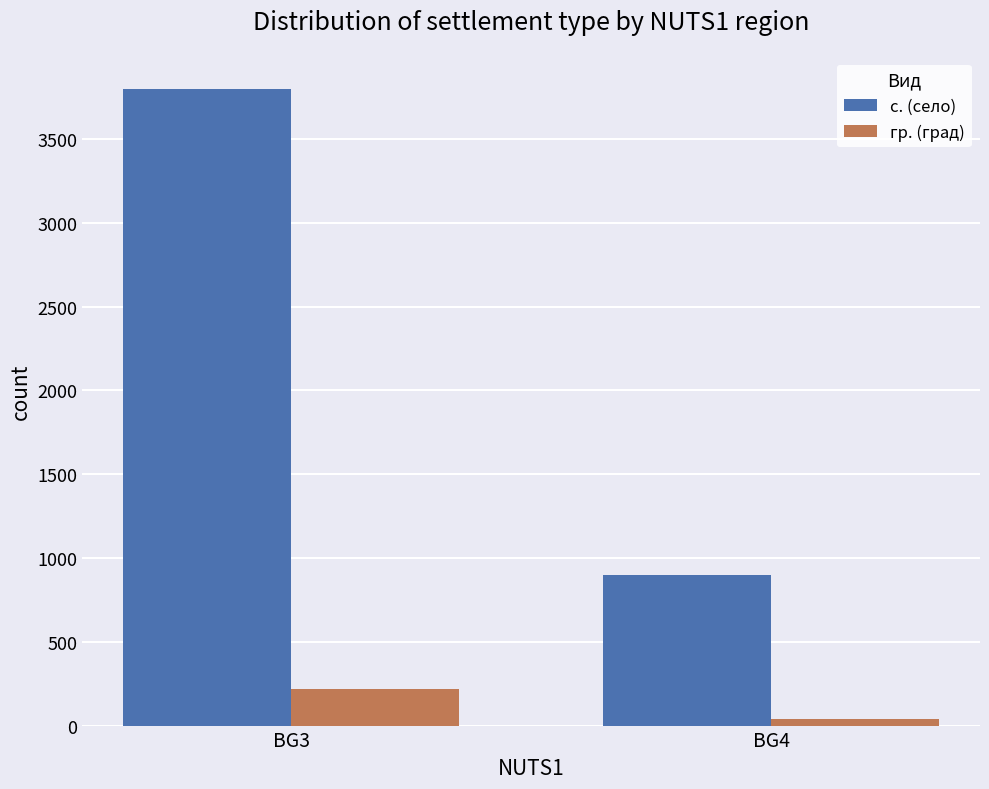

What is the difference between the maximum and minimum values in the с. (село) series?

2900